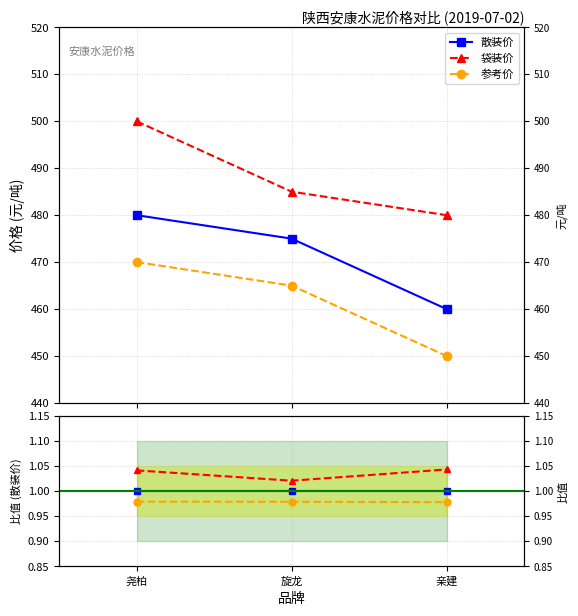

Is it true that 袋装价 equals 1.7 at 亲建?

False